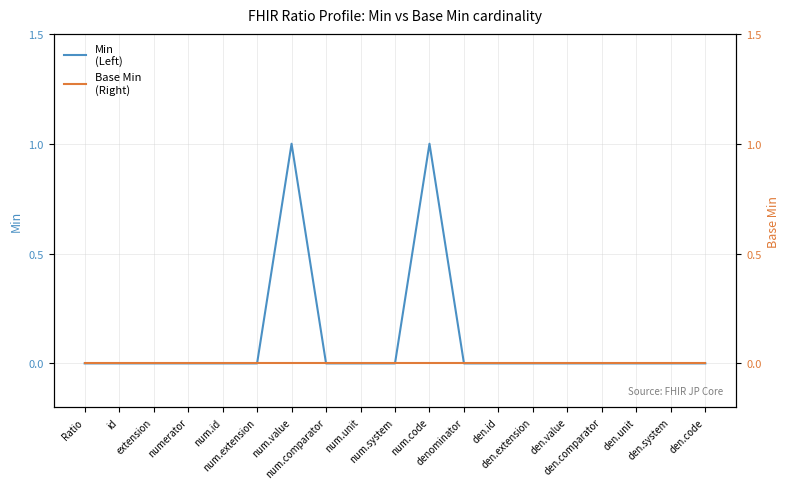

Which series has the largest range (max minus min)?

Min